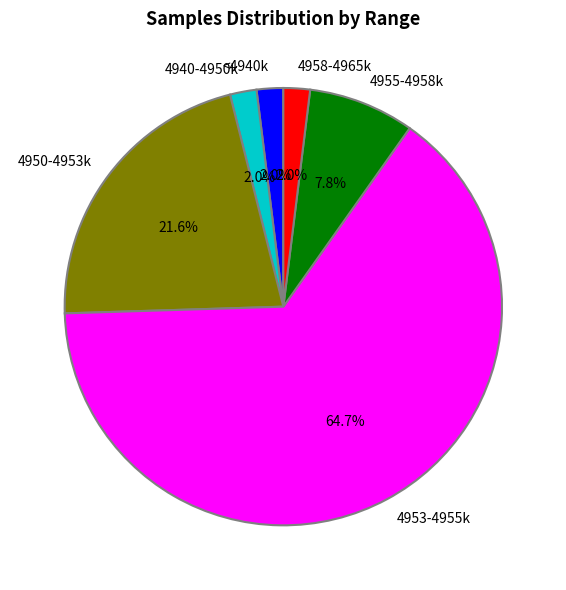

Count the number of slices in the pie.

6